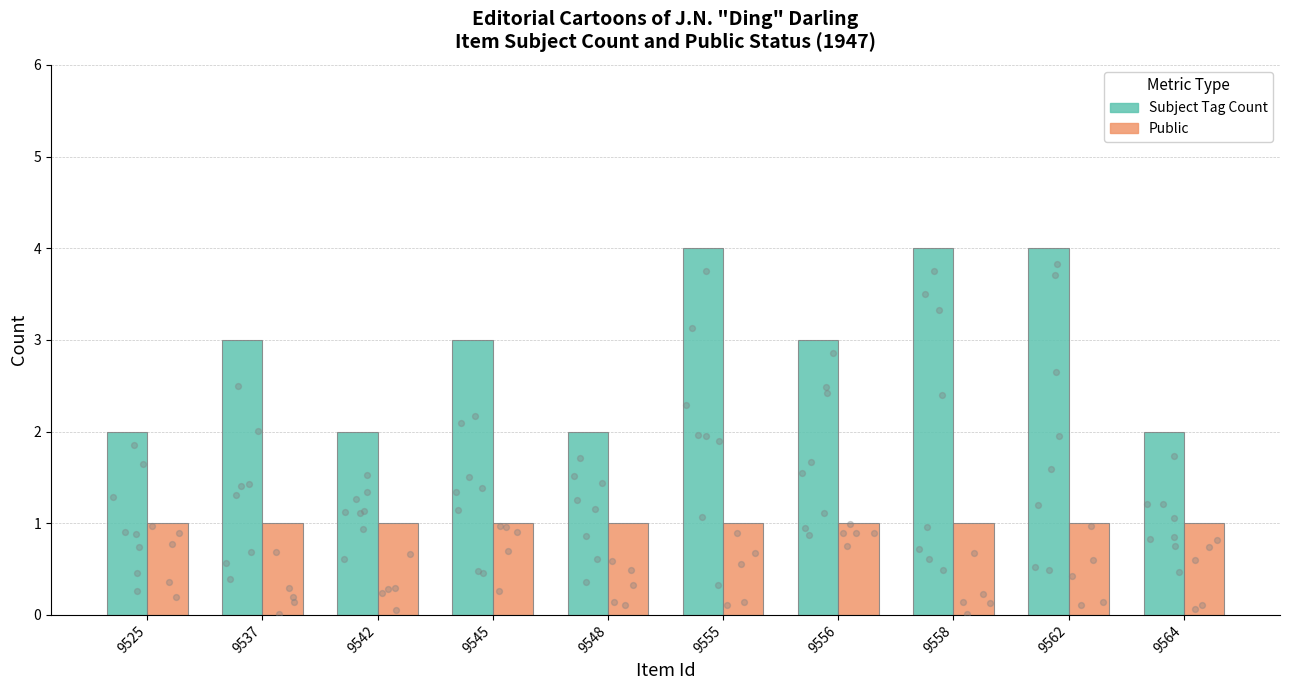

Is the value of Subject Tag Count at 9555 greater than the value of Public at 9564?

Yes